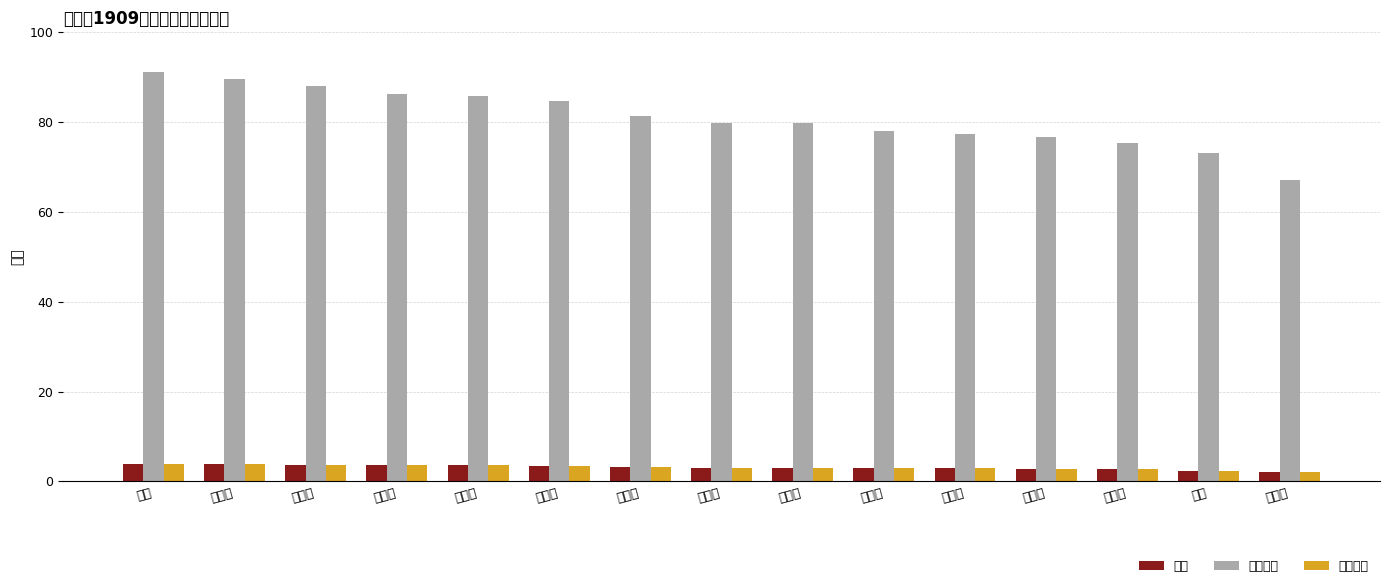

Is the value of 综合绩点 at 管姝雯 greater than the value of 平均成绩 at 赵千惠?

No